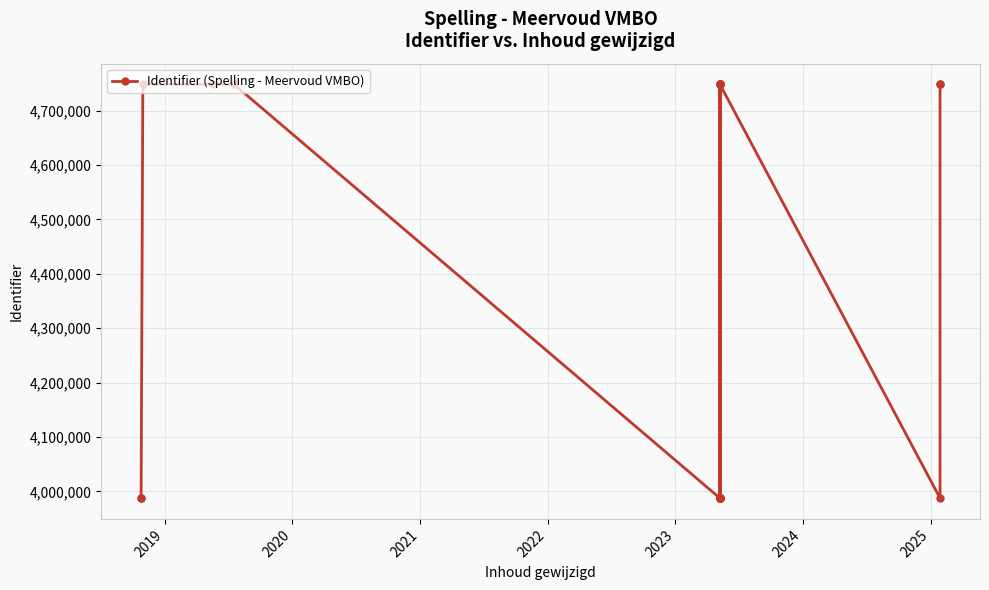

What is the label of the 17th point from the right?

2020